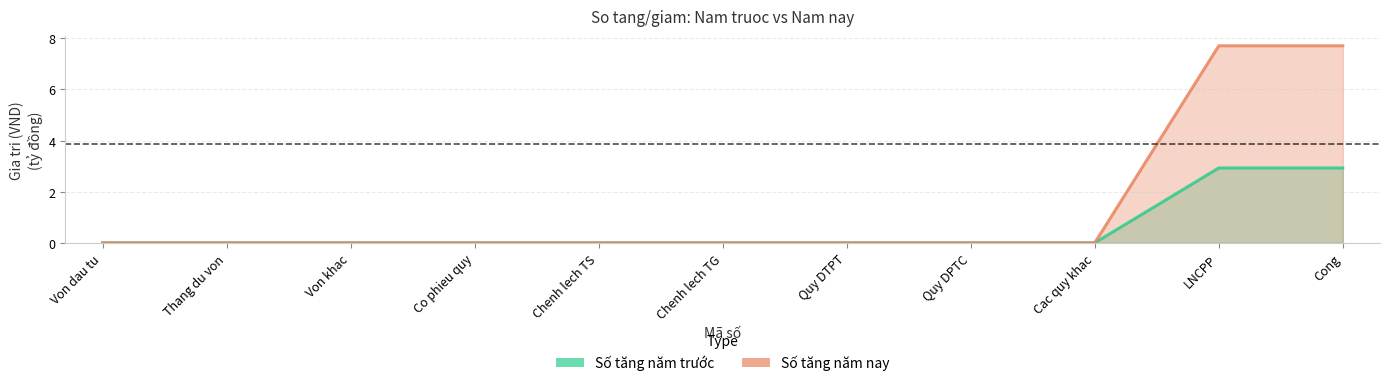

What is the sum of all Tang_nam_nay values?

15.4